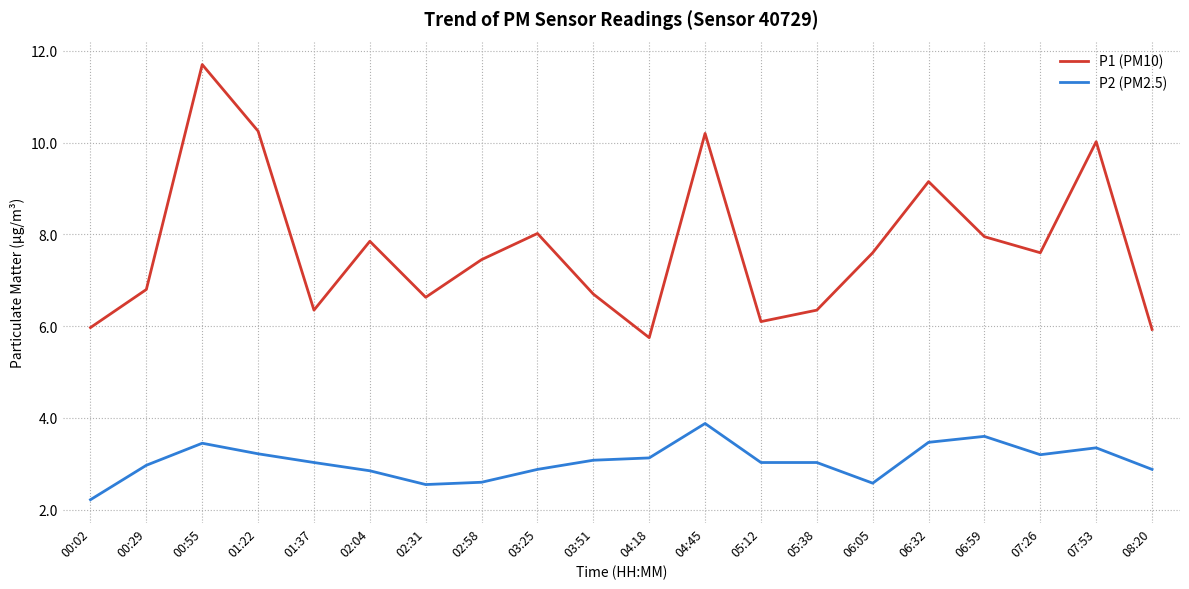

What is the total value across all series at 04:18?

8.9